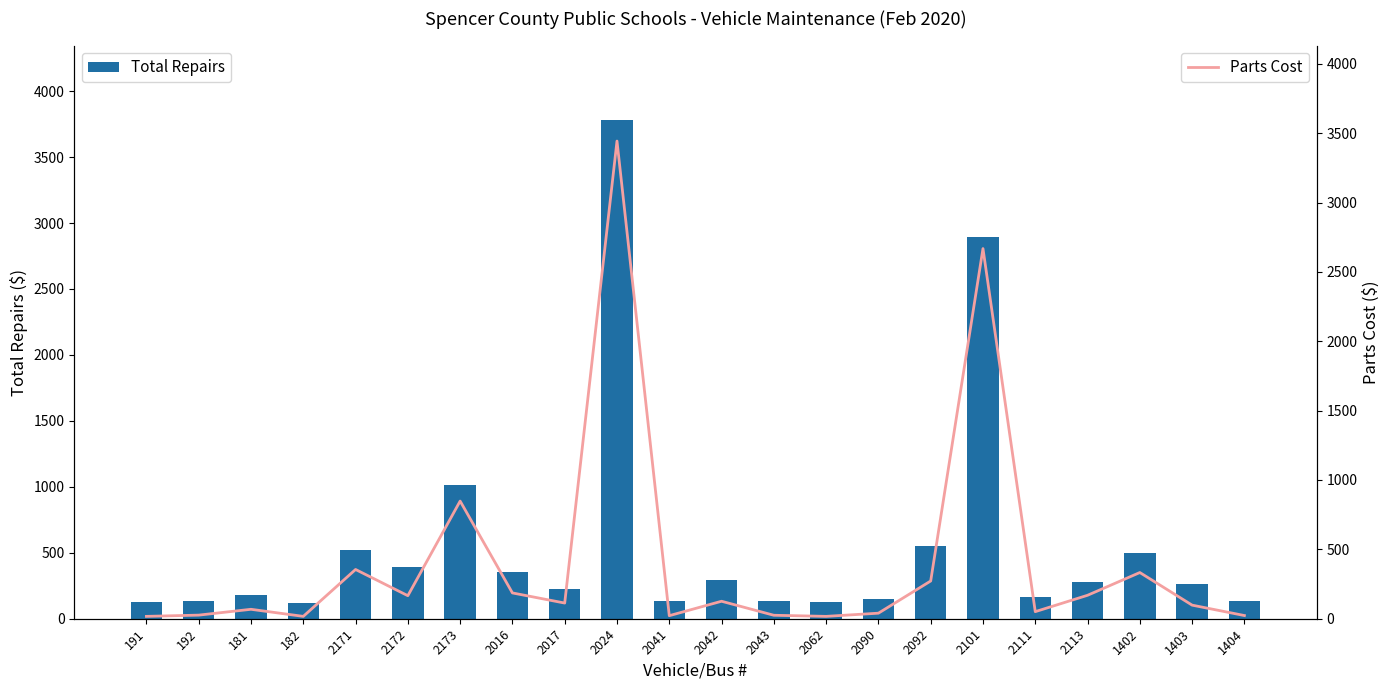

Which series has the widest spread of values?

Total Repairs